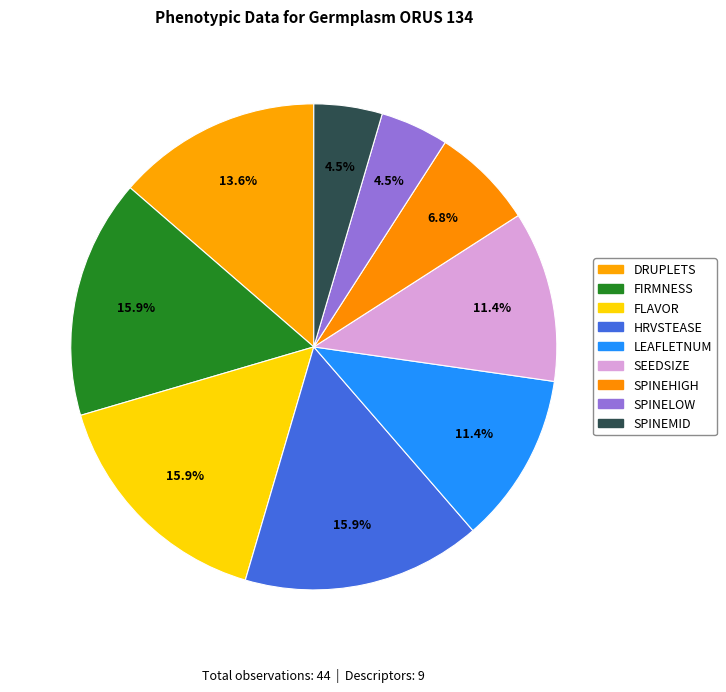

What is the change in value from SPINEHIGH to SPINELOW?

-1